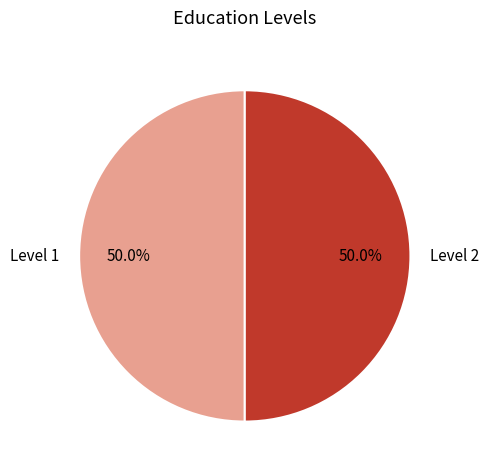

Combined, do Level 1 and Level 2 account for over 50%?

Yes